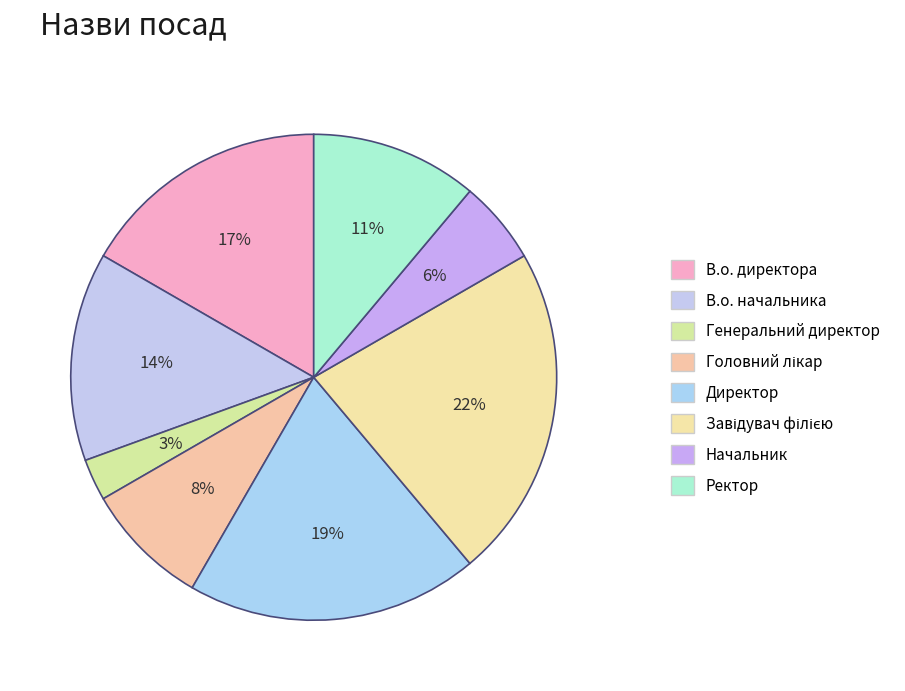

How many slices are in this pie chart?

8